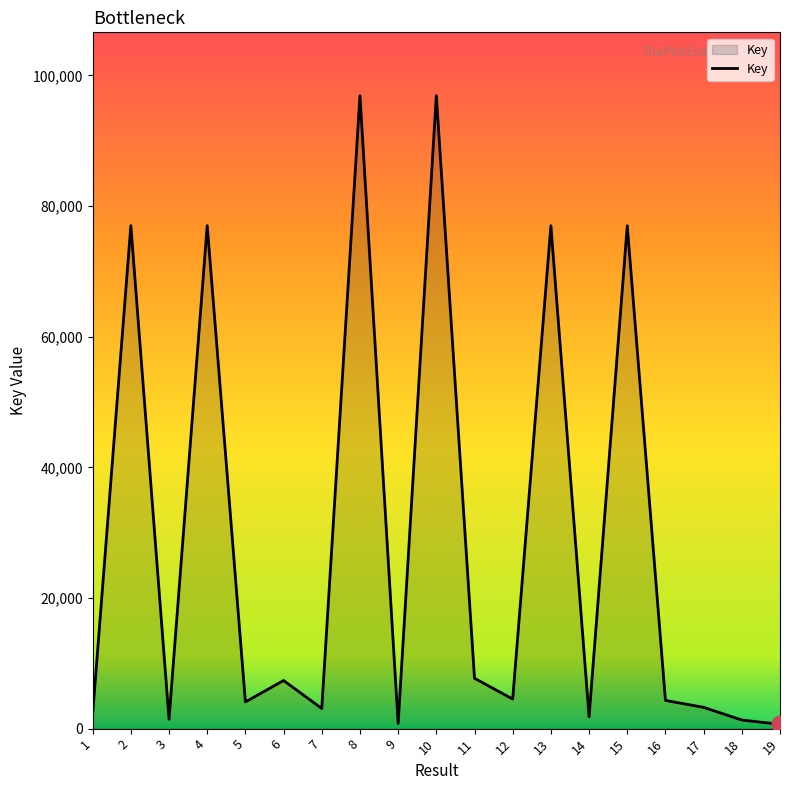

What value does the data have at 12, to the nearest 10?

4530